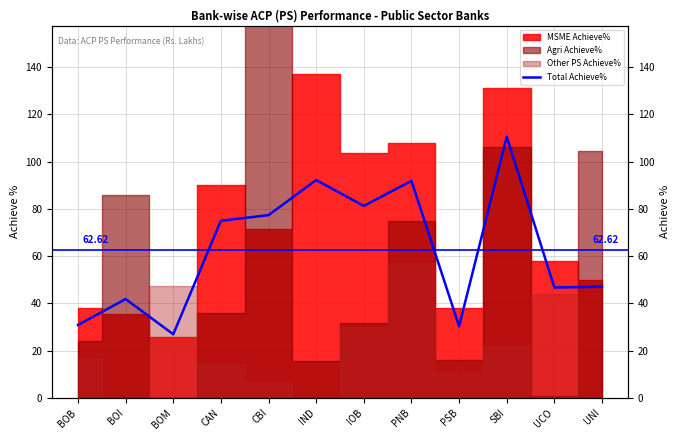

Is it true that the value at IND is 120.5?

False